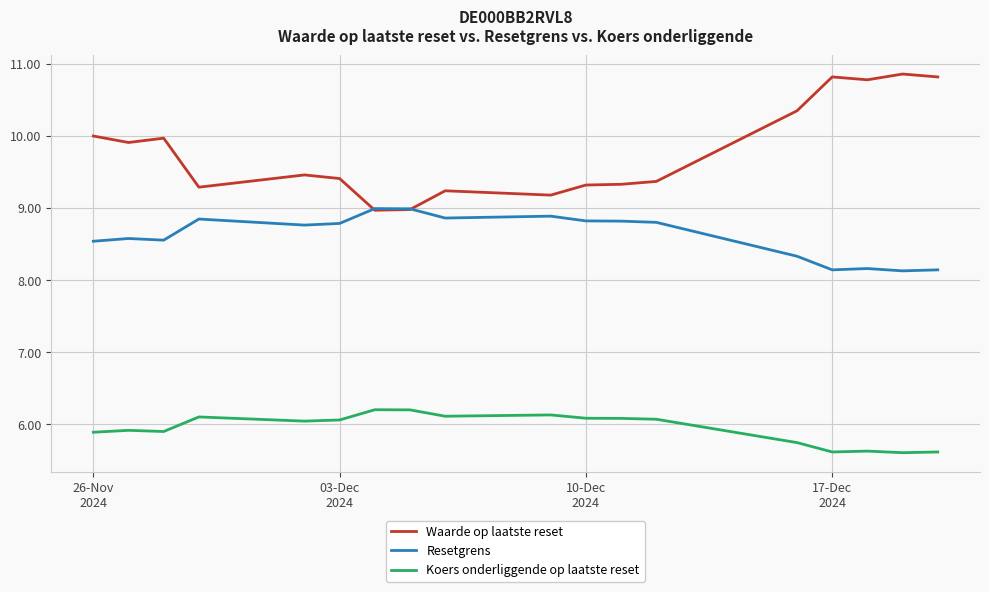

What is the smallest value displayed?

5.6